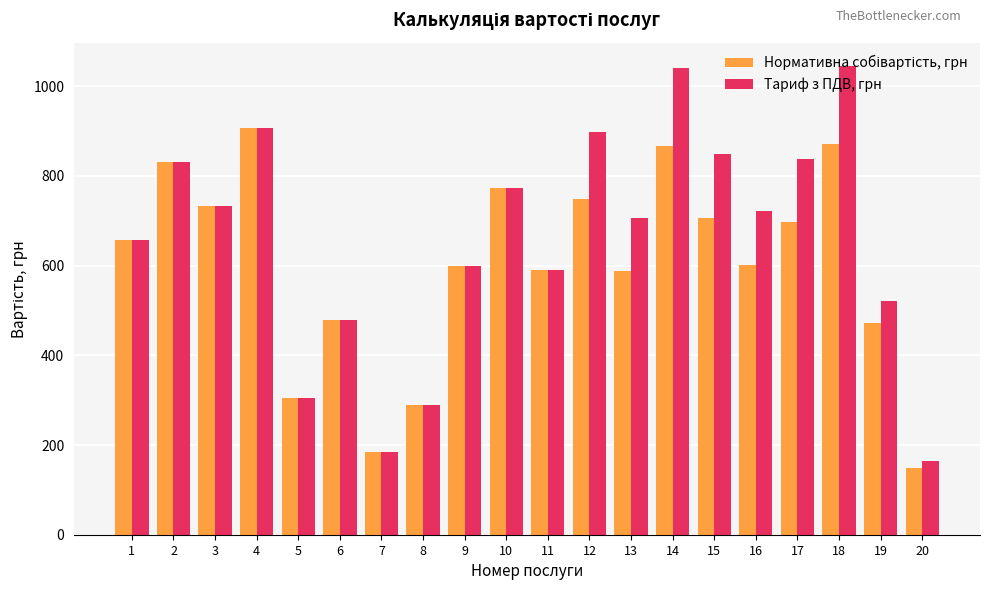

What is the difference between the Тариф з ПДВ, грн values at 8 and 2?

541.2